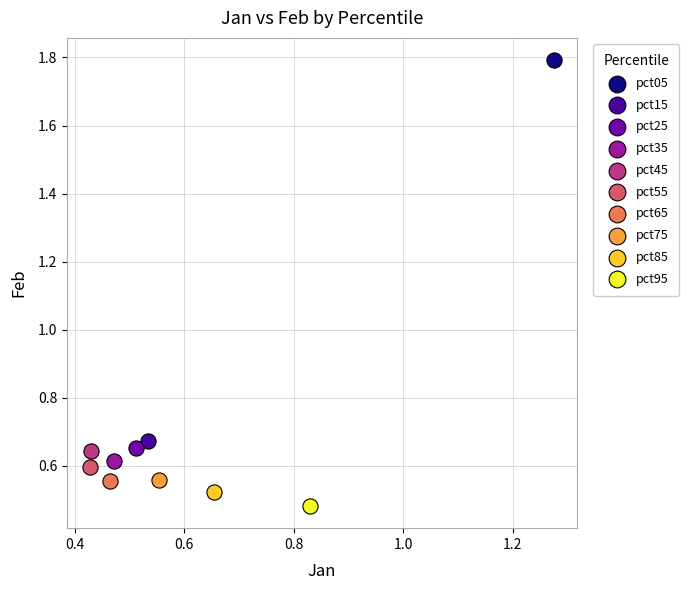

Which series contains the highest Y value?

pct05